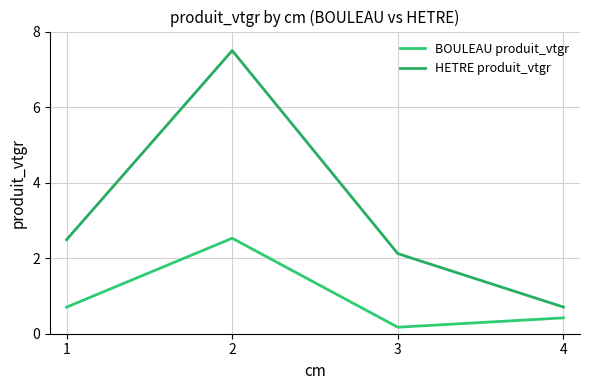

Which series changed the most between 2 and 3?

HETRE produit_vtgr